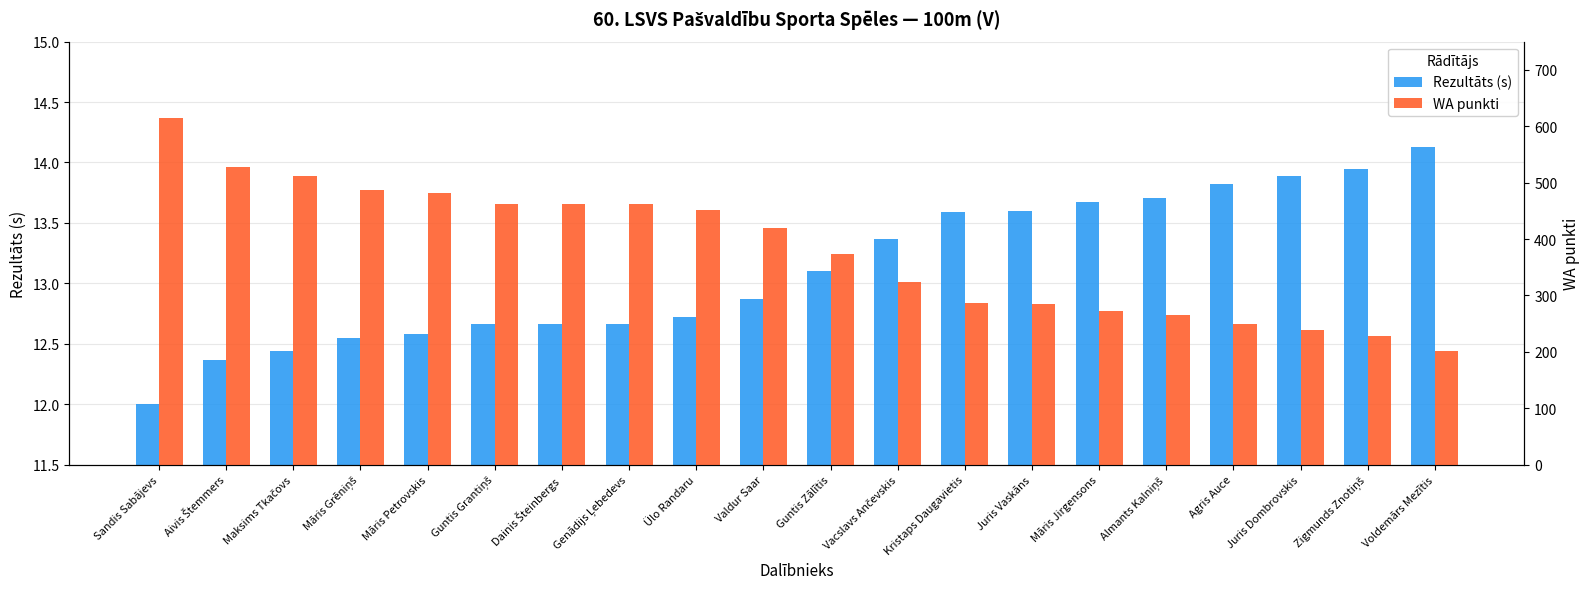

Reading left to right, list all the values displayed in this chart.

Rezultāts (s): Sandis Sabājevs=12.0	Aivis Štemmers=12.4	Maksims Tkačovs=12.4	Māris Grēniņš=12.6	Māris Petrovskis=12.6	Guntis Grantiņš=12.7	Dainis Šteinbergs=12.7	Genādijs Ļebedevs=12.7	Ülo Randaru=12.7	Valdur Saar=12.9	Guntis Zālītis=13.1	Vacslavs Ančevskis=13.4	Kristaps Daugavietis=13.6	Juris Vaskāns=13.6	Māris Jirgensons=13.7	Almants Kalniņš=13.7	Agris Auce=13.8	Juris Dombrovskis=13.9	Zigmunds Znotiņš=13.9	Voldemārs Mezītis=14.1
WA punkti: Sandis Sabājevs=615.0	Aivis Štemmers=527.0	Maksims Tkačovs=512.0	Māris Grēniņš=487.0	Māris Petrovskis=481.0	Guntis Grantiņš=463.0	Dainis Šteinbergs=463.0	Genādijs Ļebedevs=463.0	Ülo Randaru=451.0	Valdur Saar=420.0	Guntis Zālītis=374.0	Vacslavs Ančevskis=324.0	Kristaps Daugavietis=286.0	Juris Vaskāns=284.0	Māris Jirgensons=273.0	Almants Kalniņš=266.0	Agris Auce=249.0	Juris Dombrovskis=238.0	Zigmunds Znotiņš=229.0	Voldemārs Mezītis=202.0